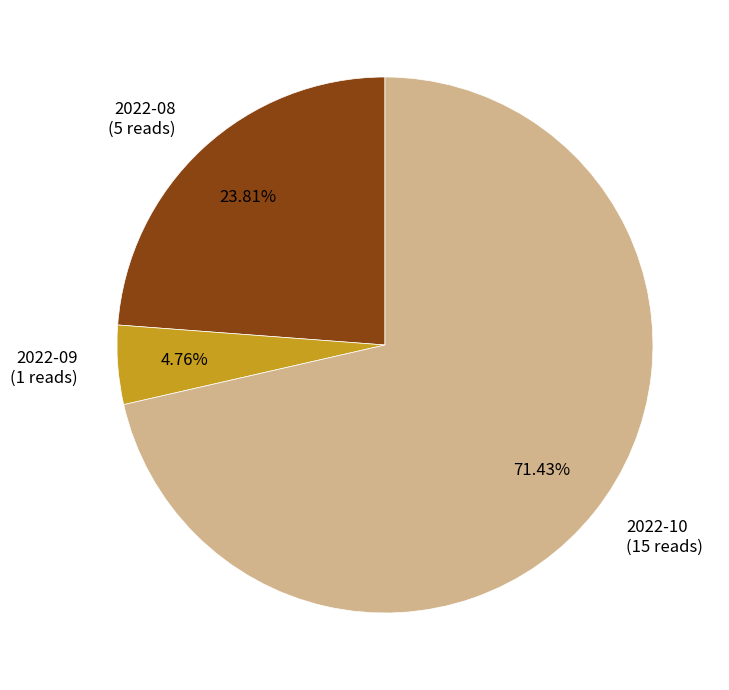

What is the ratio of the value at 2022-09 to the value at 2022-08?

0.2